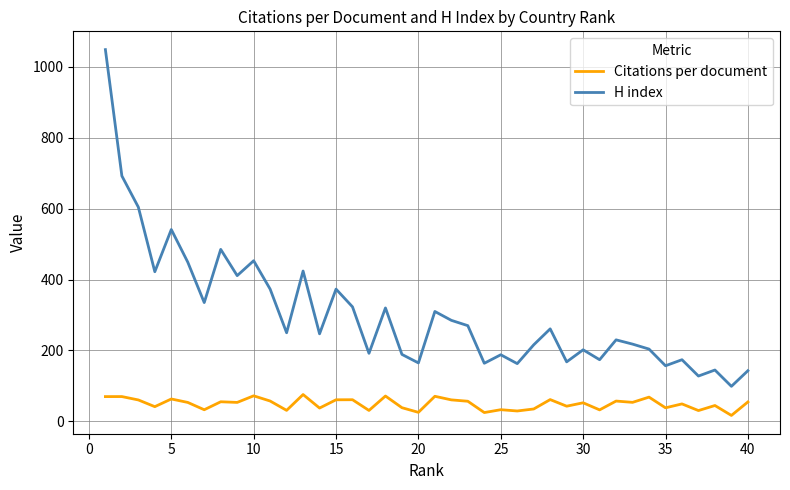

Rank the series by their maximum value, from lowest to highest.

Citations per document, H index